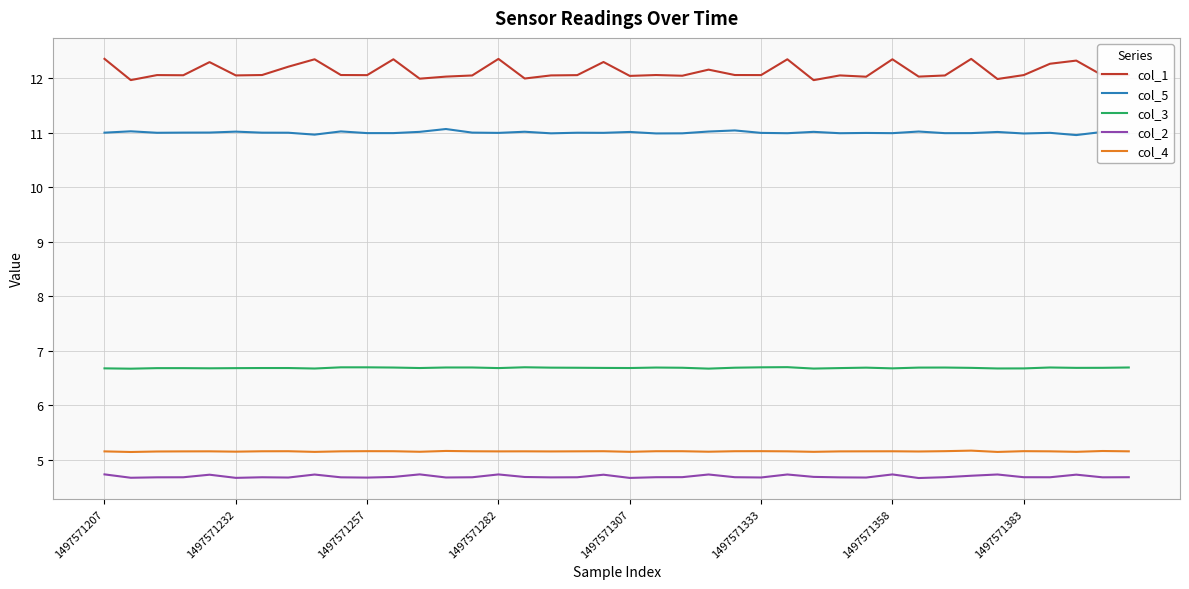

True or false: col_3 and col_4 cross at least once.

False